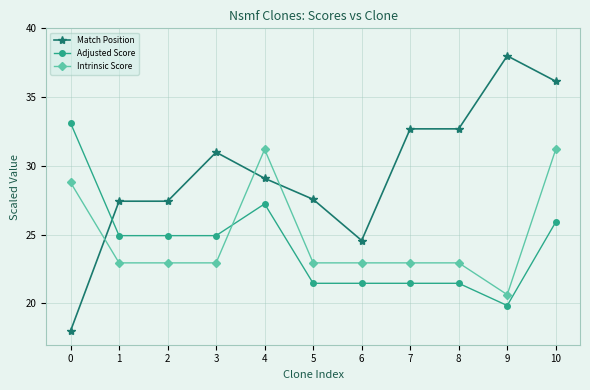

Read the Adjusted Score value at 1.

24.9